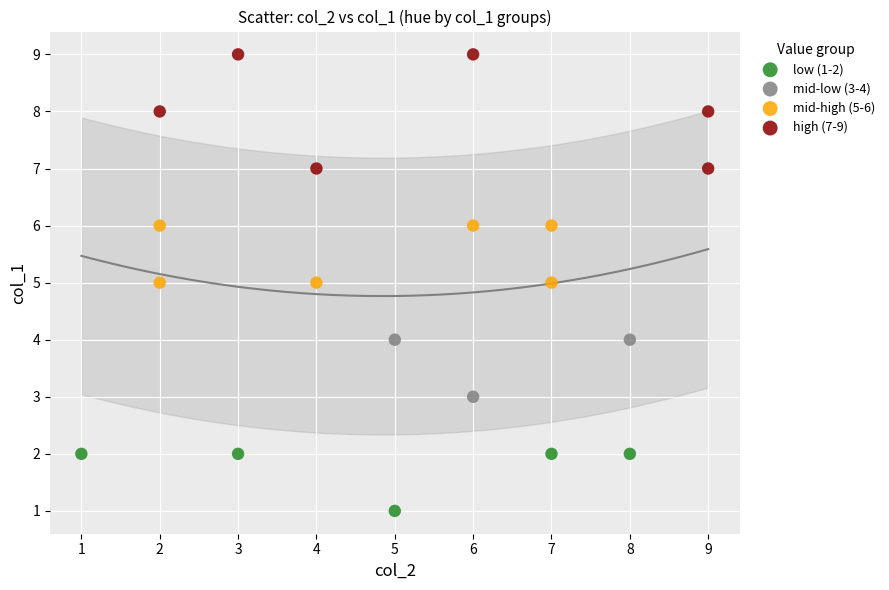

Which series reaches the minimum Y coordinate?

low (1-2)